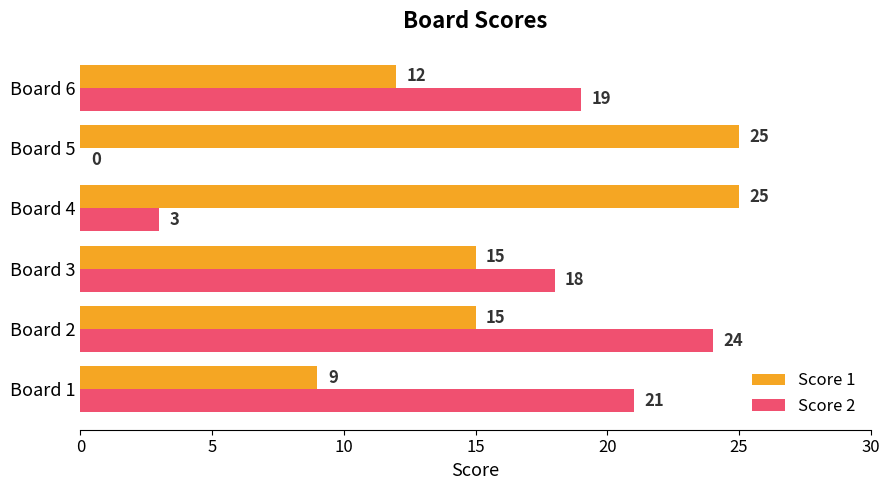

At which category is the sum across all series the highest?

Board 2